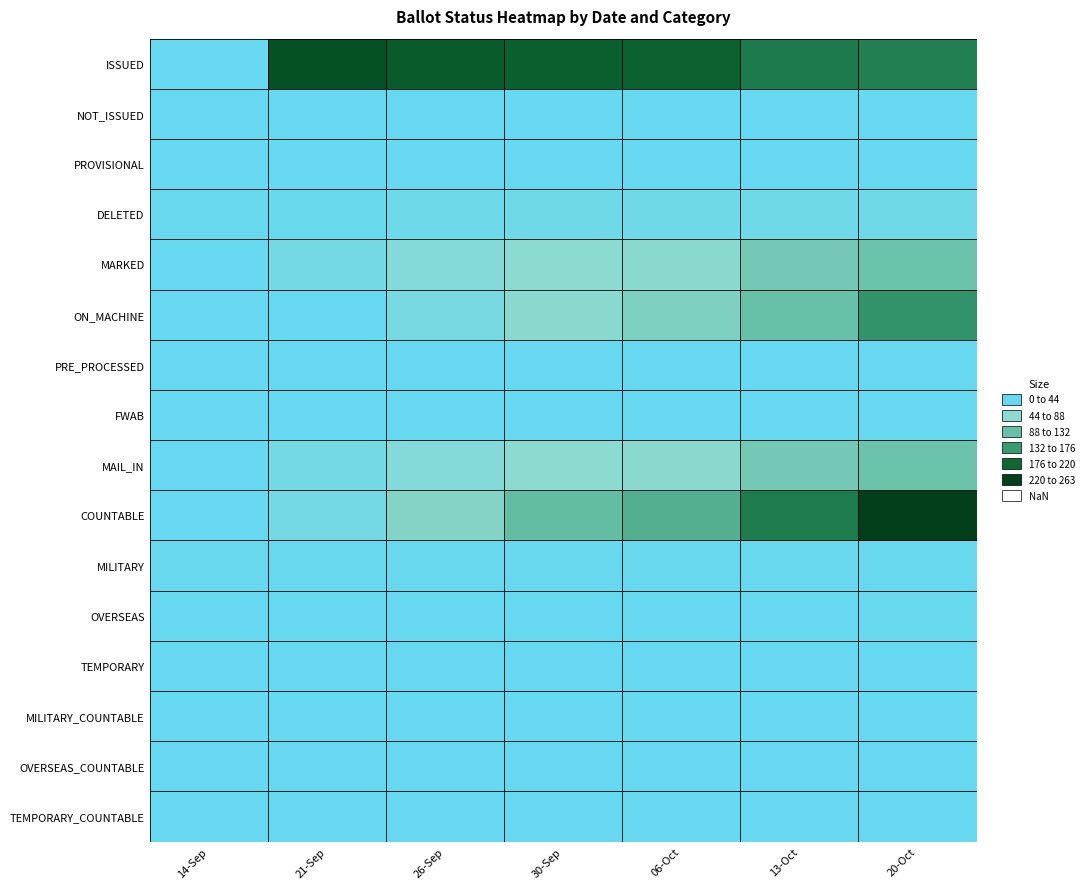

Reading left to right, list all the values displayed in this chart.

ISSUED: 14-Sep=0	21-Sep=239	26-Sep=225	30-Sep=219	06-Oct=217	13-Oct=190	20-Oct=184
NOT_ISSUED: 14-Sep=0	21-Sep=0	26-Sep=0	30-Sep=0	06-Oct=0	13-Oct=0	20-Oct=0
PROVISIONAL: 14-Sep=0	21-Sep=0	26-Sep=0	30-Sep=0	06-Oct=0	13-Oct=0	20-Oct=0
DELETED: 14-Sep=3	21-Sep=4	26-Sep=11	30-Sep=14	06-Oct=14	13-Oct=15	20-Oct=15
MARKED: 14-Sep=0	21-Sep=21	26-Sep=41	30-Sep=52	06-Oct=56	13-Oct=86	20-Oct=98
ON_MACHINE: 14-Sep=0	21-Sep=0	26-Sep=24	30-Sep=56	06-Oct=71	13-Oct=103	20-Oct=165
PRE_PROCESSED: 14-Sep=0	21-Sep=0	26-Sep=0	30-Sep=0	06-Oct=0	13-Oct=0	20-Oct=0
FWAB: 14-Sep=0	21-Sep=0	26-Sep=0	30-Sep=0	06-Oct=0	13-Oct=0	20-Oct=0
MAIL_IN: 14-Sep=0	21-Sep=21	26-Sep=41	30-Sep=52	06-Oct=56	13-Oct=86	20-Oct=98
COUNTABLE: 14-Sep=0	21-Sep=21	26-Sep=65	30-Sep=108	06-Oct=127	13-Oct=189	20-Oct=263
MILITARY: 14-Sep=3	21-Sep=3	26-Sep=3	30-Sep=3	06-Oct=3	13-Oct=3	20-Oct=3
OVERSEAS: 14-Sep=2	21-Sep=2	26-Sep=2	30-Sep=2	06-Oct=2	13-Oct=2	20-Oct=3
TEMPORARY: 14-Sep=0	21-Sep=0	26-Sep=0	30-Sep=0	06-Oct=0	13-Oct=0	20-Oct=0
MILITARY_COUNTABLE: 14-Sep=0	21-Sep=0	26-Sep=0	30-Sep=0	06-Oct=0	13-Oct=0	20-Oct=1
OVERSEAS_COUNTABLE: 14-Sep=0	21-Sep=0	26-Sep=0	30-Sep=0	06-Oct=0	13-Oct=0	20-Oct=1
TEMPORARY_COUNTABLE: 14-Sep=0	21-Sep=0	26-Sep=0	30-Sep=0	06-Oct=0	13-Oct=0	20-Oct=0